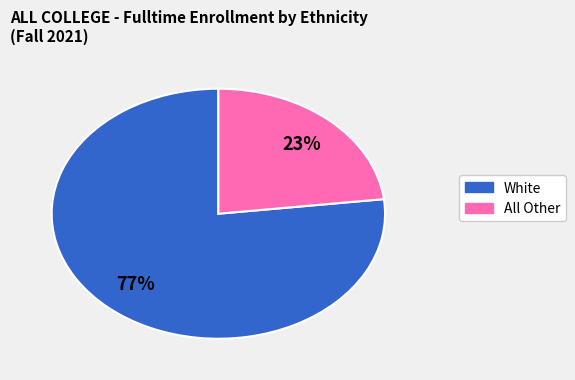

To the nearest percent, what is the average slice percentage?

50%